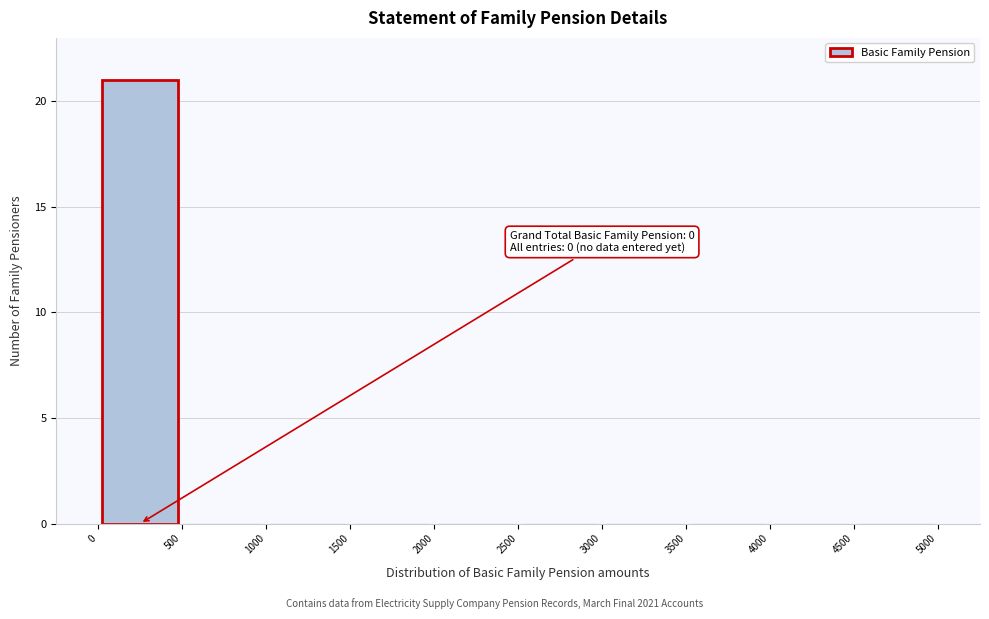

Over which range of the x-axis is the bar tallest?

0 to 500